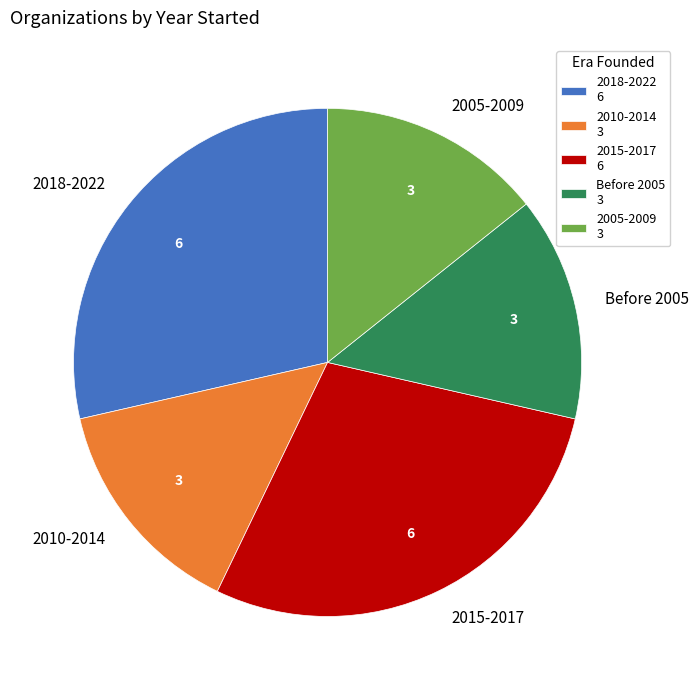

Does 2005-2009 account for over 50% of the chart?

No